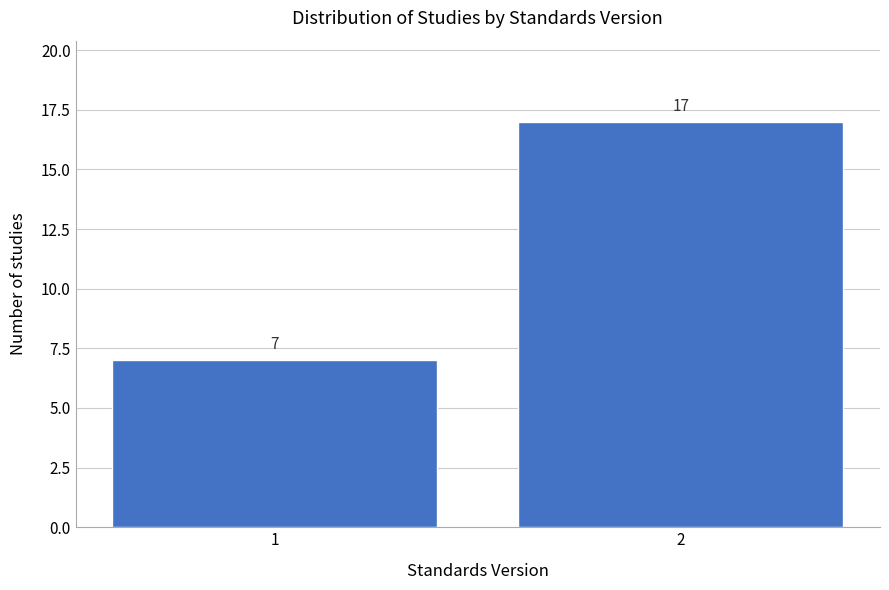

Reading left to right, list all the values displayed in this chart.

1=7	2=17